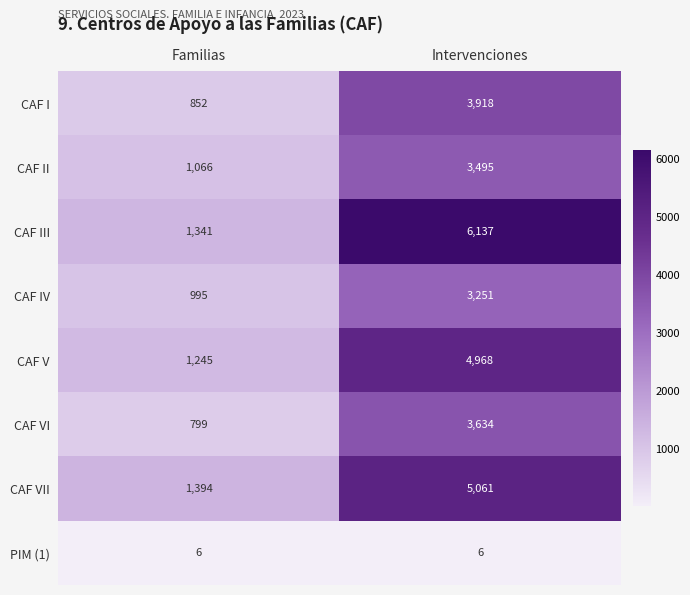

What value does the CAF IV series have at Familias, to the nearest 100?

1000